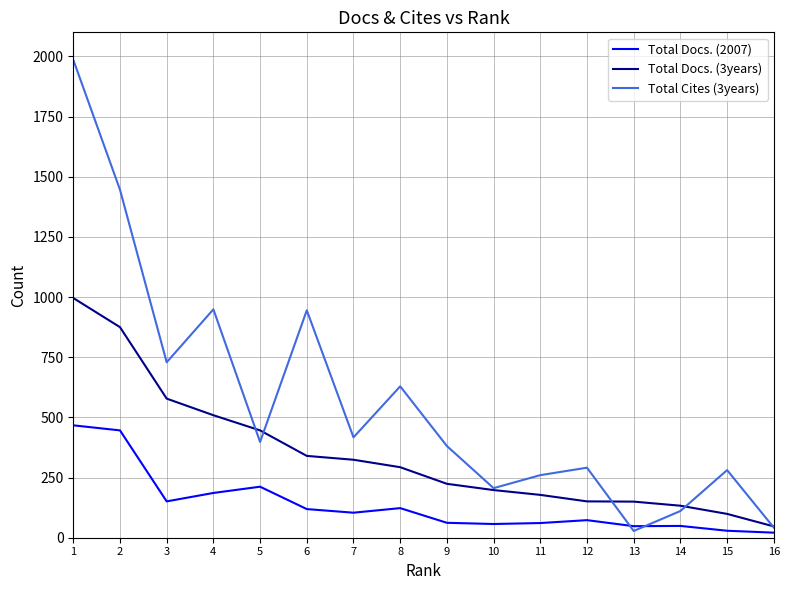

What is the total value across all series at 9?

667